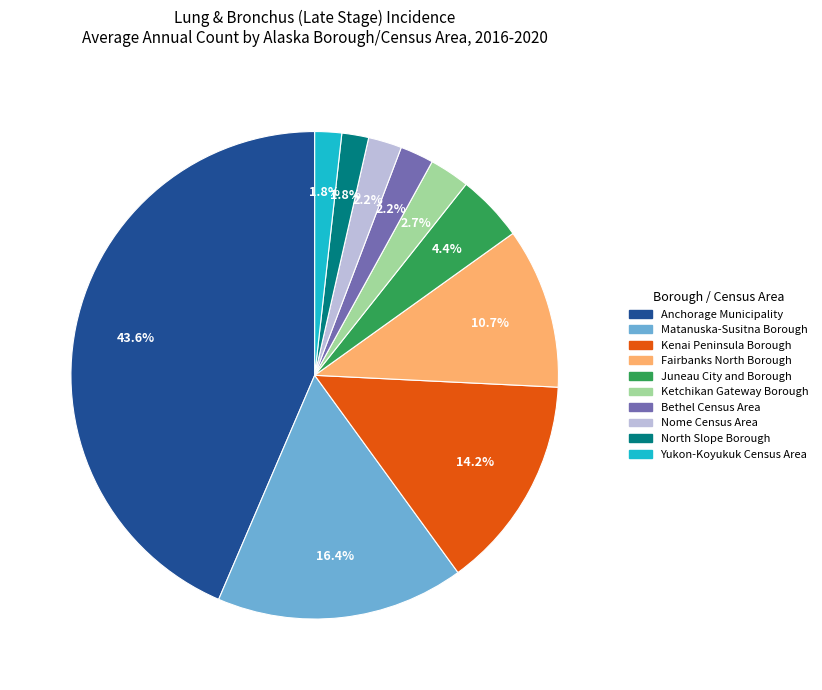

Is it true that Yukon-Koyukuk Census Area is 2% of the pie?

True